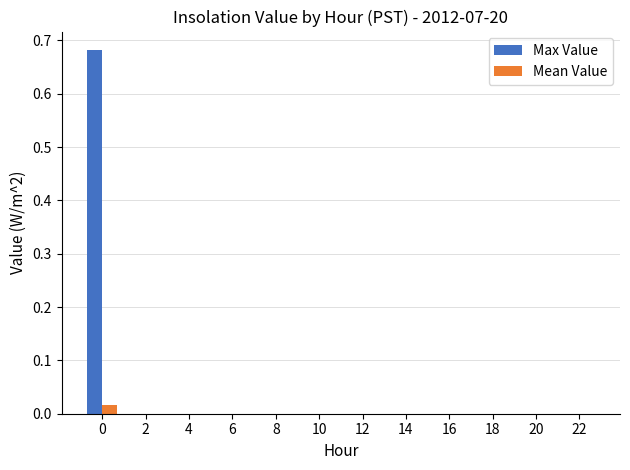

Which series has the largest total across all categories?

Max Value